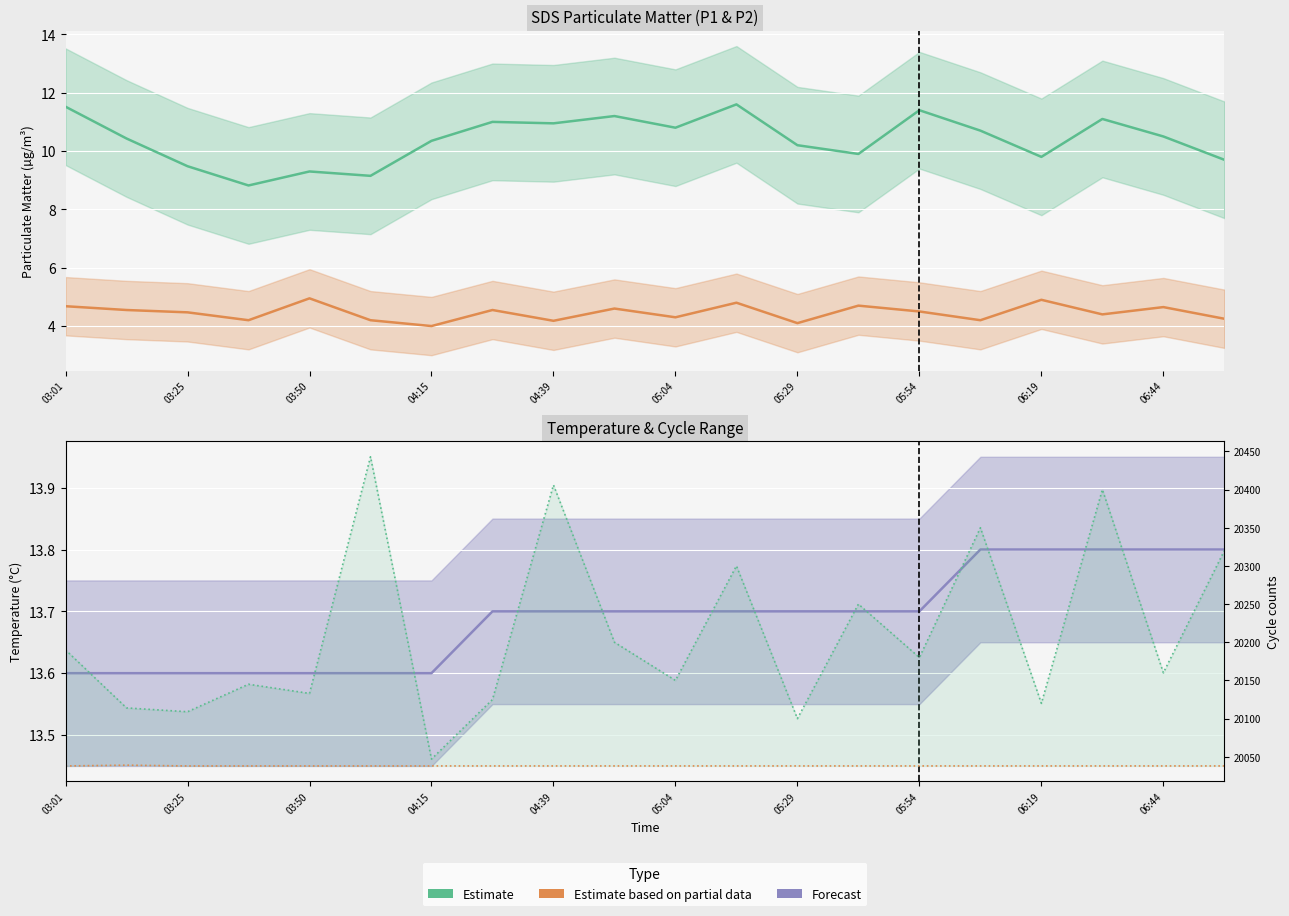

Reading left to right, extract all data points from this chart.

SDS_P1 (Estimate): 11.5	10.4	9.5	8.8	9.3	9.2	10.3	11.0	10.9	11.2	10.8	11.6	10.2	9.9	11.4	10.7	9.8	11.1	10.5	9.7
SDS_P2 (Partial Estimate): 4.7	4.5	4.5	4.2	5.0	4.2	4.0	4.5	4.2	4.6	4.3	4.8	4.1	4.7	4.5	4.2	4.9	4.4	4.7	4.2
Temp (Forecast): 13.6	13.6	13.6	13.6	13.6	13.6	13.6	13.7	13.7	13.7	13.7	13.7	13.7	13.7	13.7	13.8	13.8	13.8	13.8	13.8
Max Cycle: 20190.0	20114.0	20109.0	20145.0	20133.0	20443.0	20047.0	20125.0	20406.0	20200.0	20150.0	20300.0	20100.0	20250.0	20180.0	20350.0	20120.0	20400.0	20160.0	20320.0
Min Cycle: 20038.0	20039.0	20038.0	20038.0	20038.0	20038.0	20038.0	20038.0	20038.0	20038.0	20038.0	20038.0	20038.0	20038.0	20038.0	20038.0	20038.0	20038.0	20038.0	20038.0